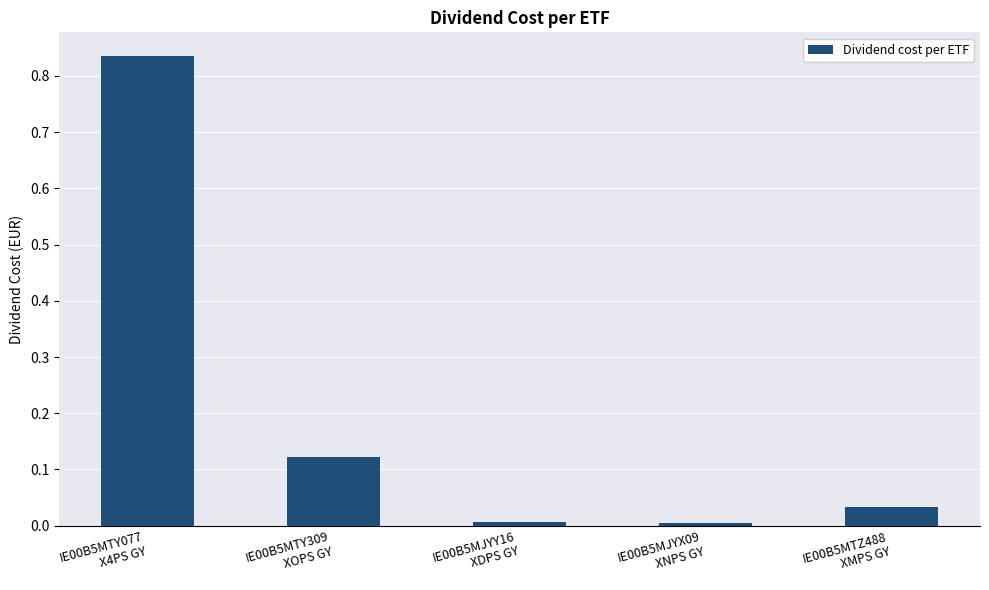

The value at IE00B5MTZ488
XMPS GY is 0.0. True or false?

True